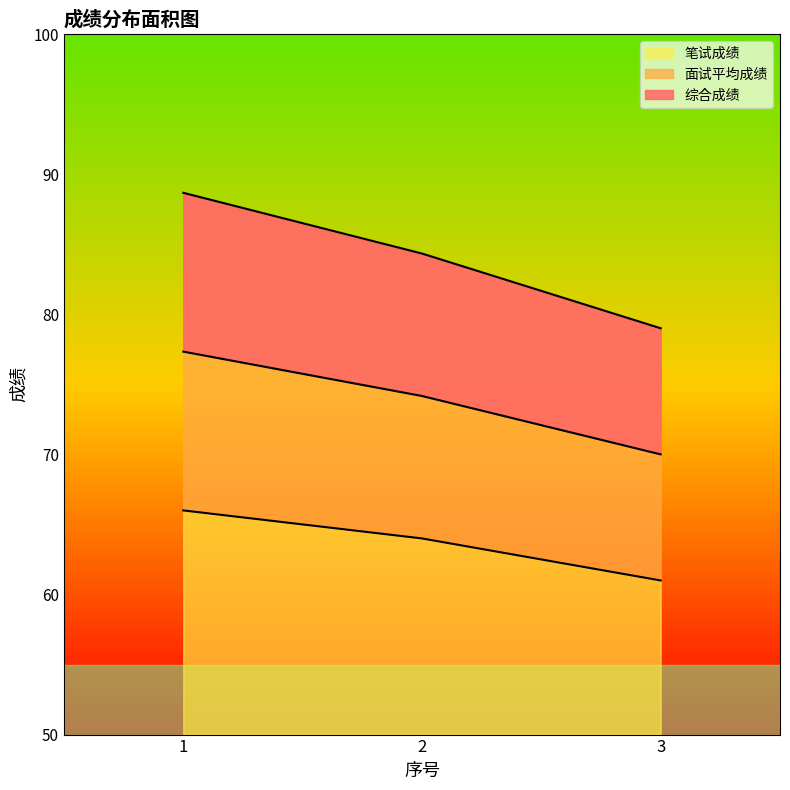

At which label does 笔试成绩 first exceed 64?

1